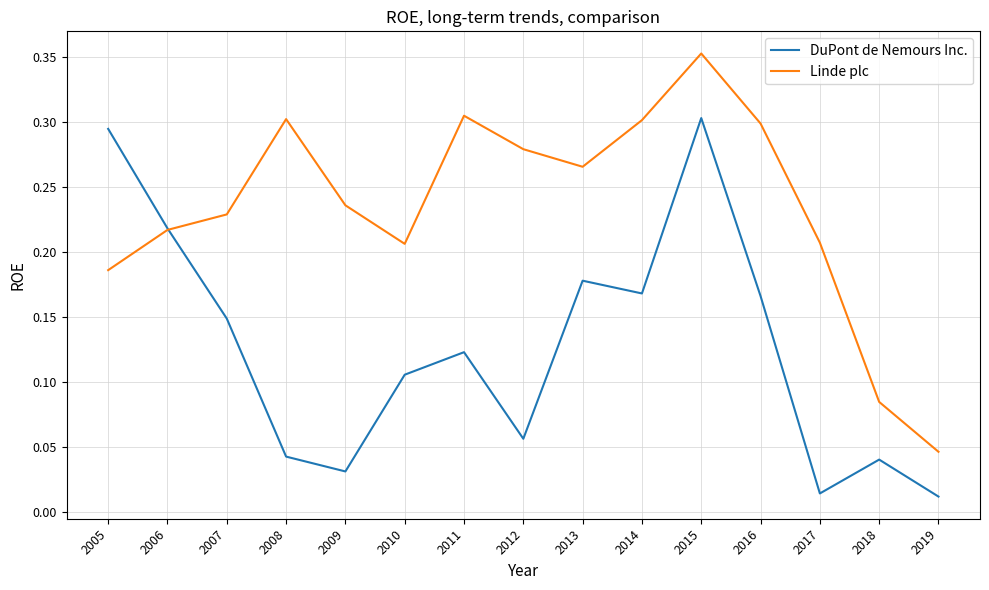

At which label is Linde plc closest to 0?

2019